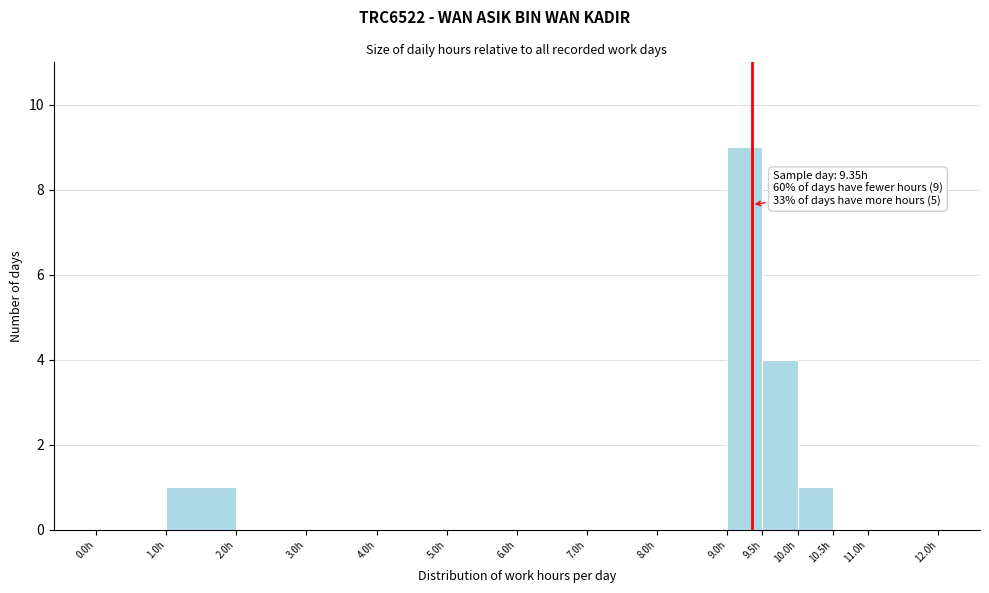

Which range on the x-axis has the tallest bar?

9.0 to 9.5